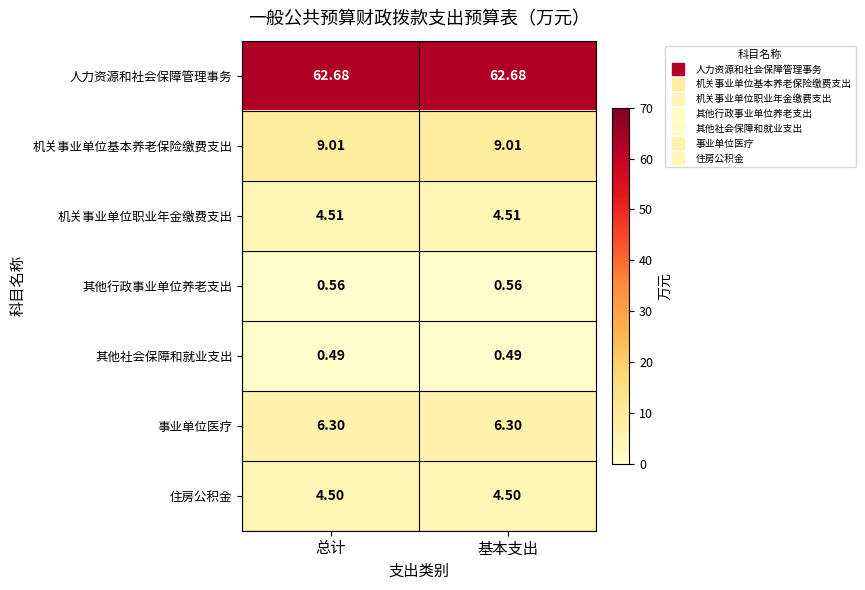

Which series has the largest total across all categories?

人力资源和社会保障管理事务